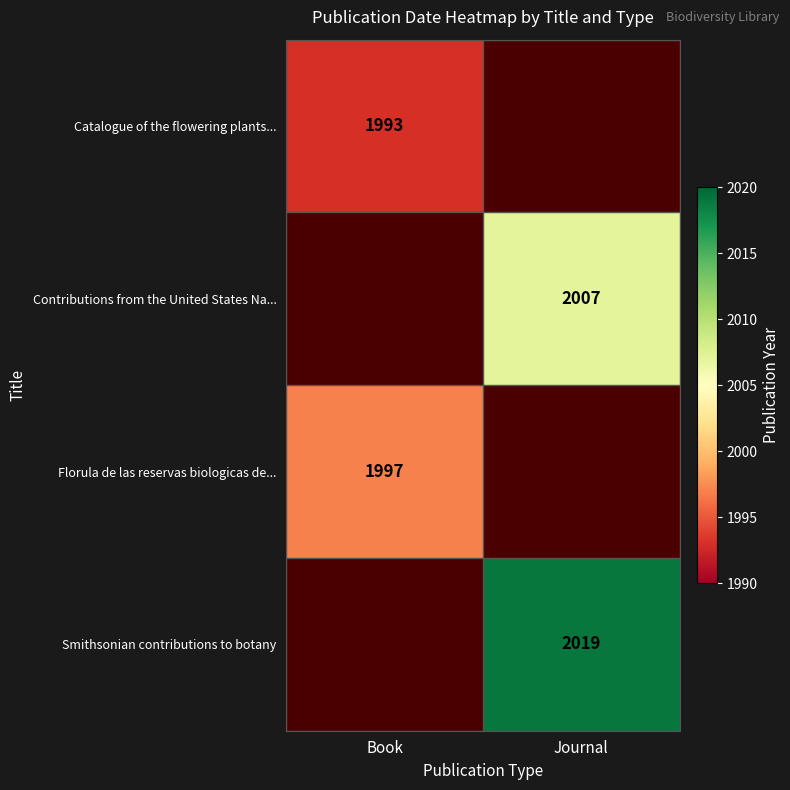

Is it true that Florula de las reservas biologicas de... equals 1997 at Book?

True